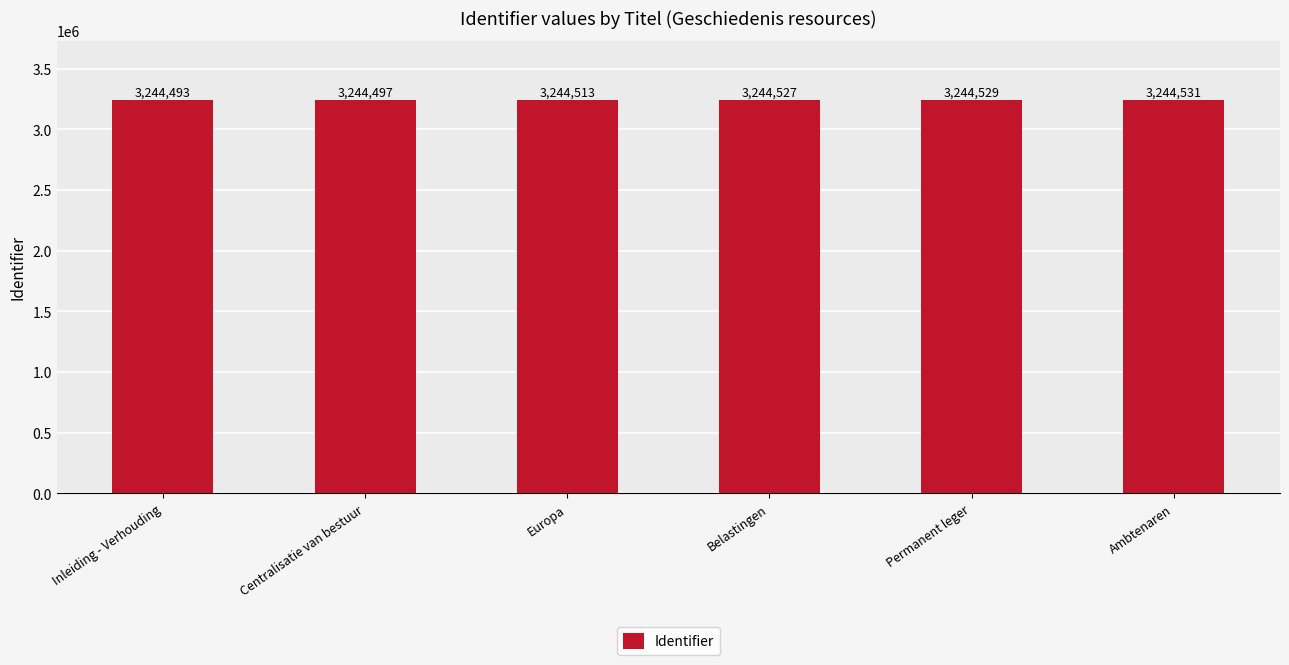

Between Europa and Centralisatie van bestuur, which is larger?

Europa